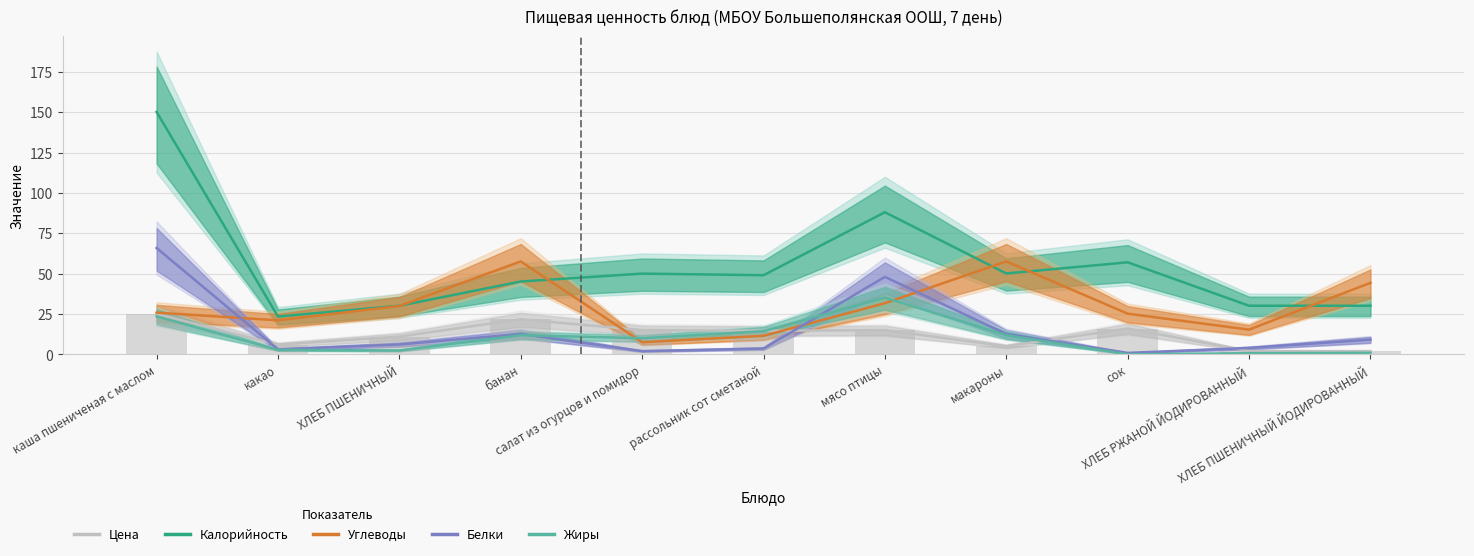

Rank the categories by Калорийность value from lowest to highest.

какао, ХЛЕБ ПШЕНИЧНЫЙ, ХЛЕБ РЖАНОЙ ЙОДИРОВАННЫЙ, ХЛЕБ ПШЕНИЧНЫЙ ЙОДИРОВАННЫЙ, банан, рассольник сот сметаной, салат из огурцов и помидор, макароны, сок, мясо птицы, каша пшениченая с маслом